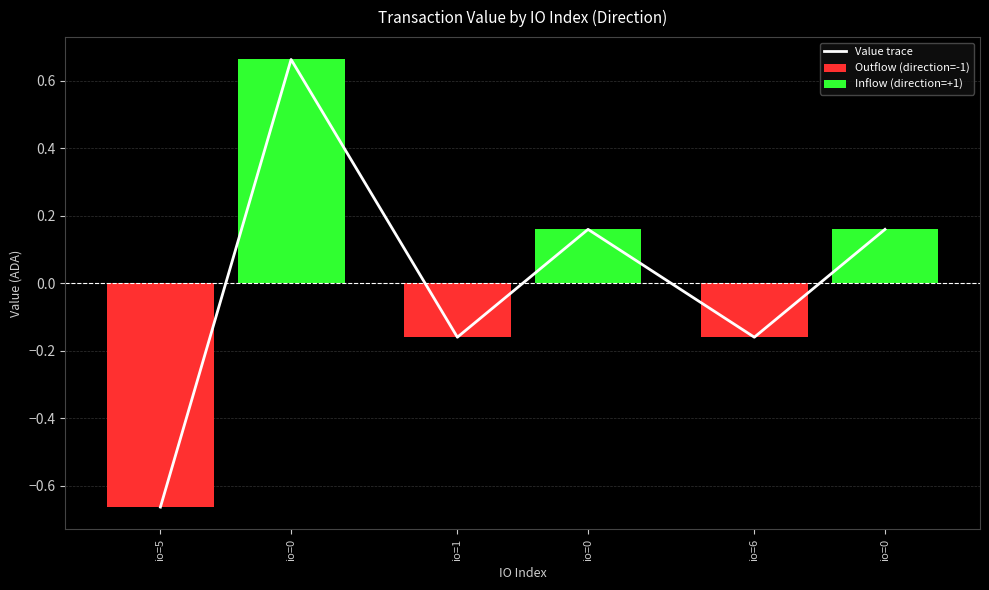

How many data points does each series have?

3